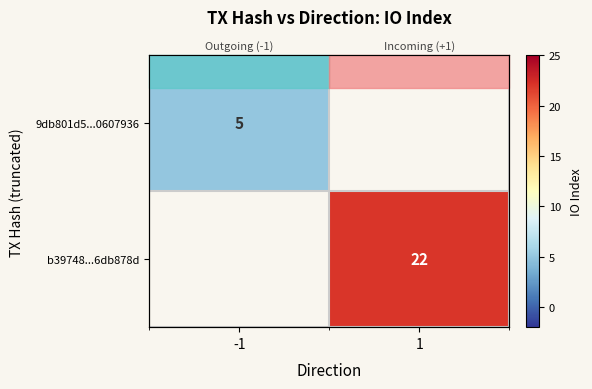

What is the lowest value of the 9db801d5...0607936 series?

5.0